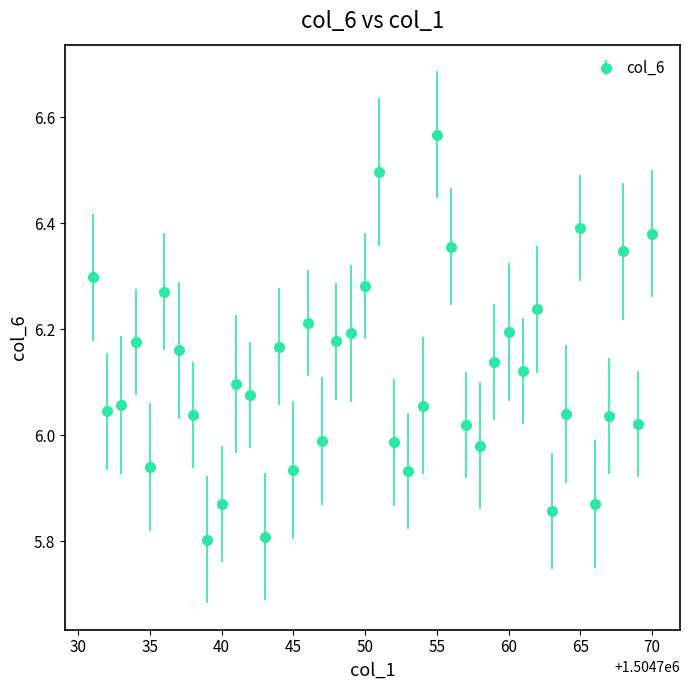

True or false: there are more than 2 points higher than both neighbors.

True